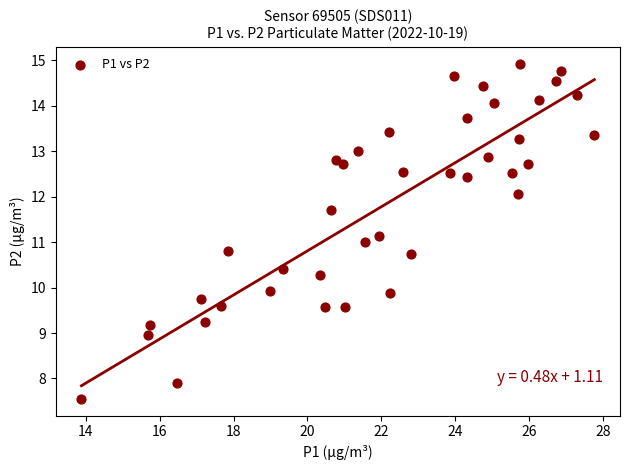

What is the range of X values (max minus min)?

13.9